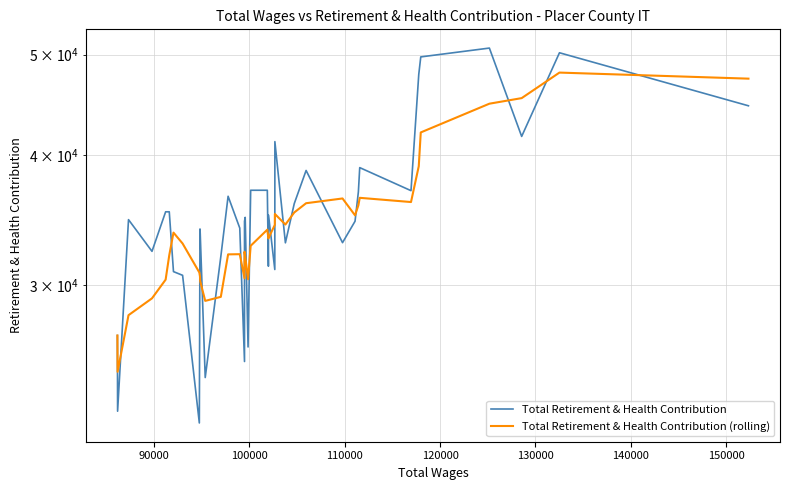

True or false: Total Retirement & Health Contribution and Total Retirement & Health Contribution (rolling) cross at least once.

True